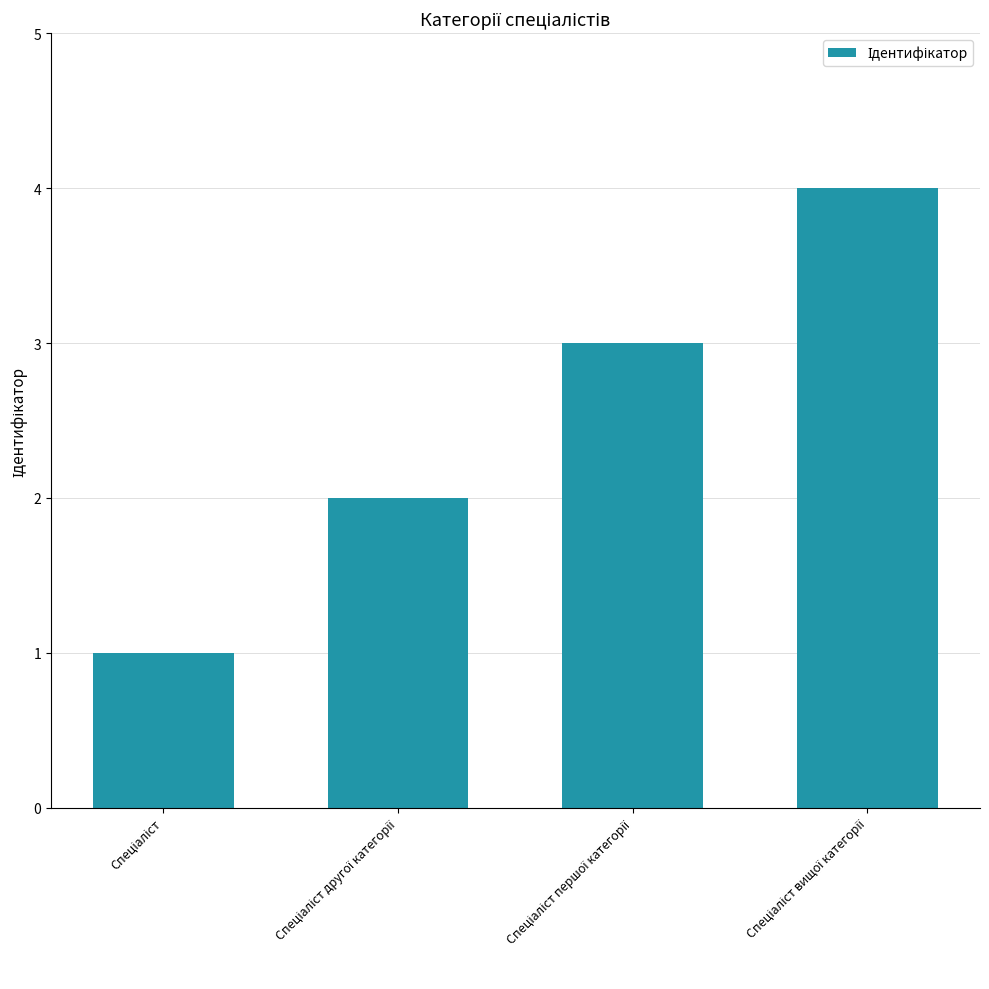

What is the difference between the maximum and minimum values?

3